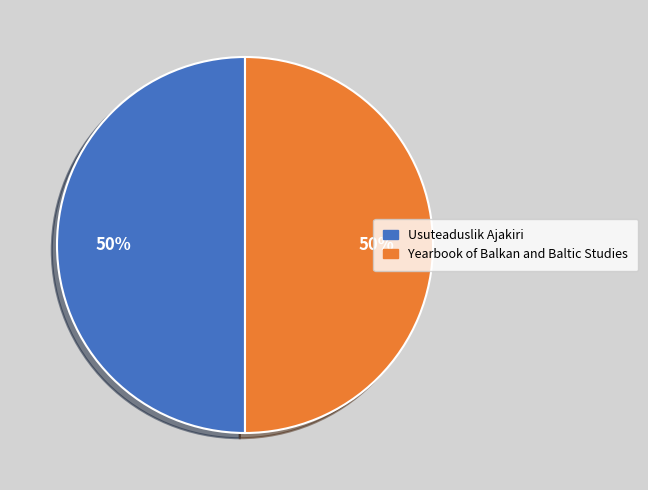

Is the sum of Usuteaduslik Ajakiri and Yearbook of Balkan and Baltic Studies greater than half?

Yes